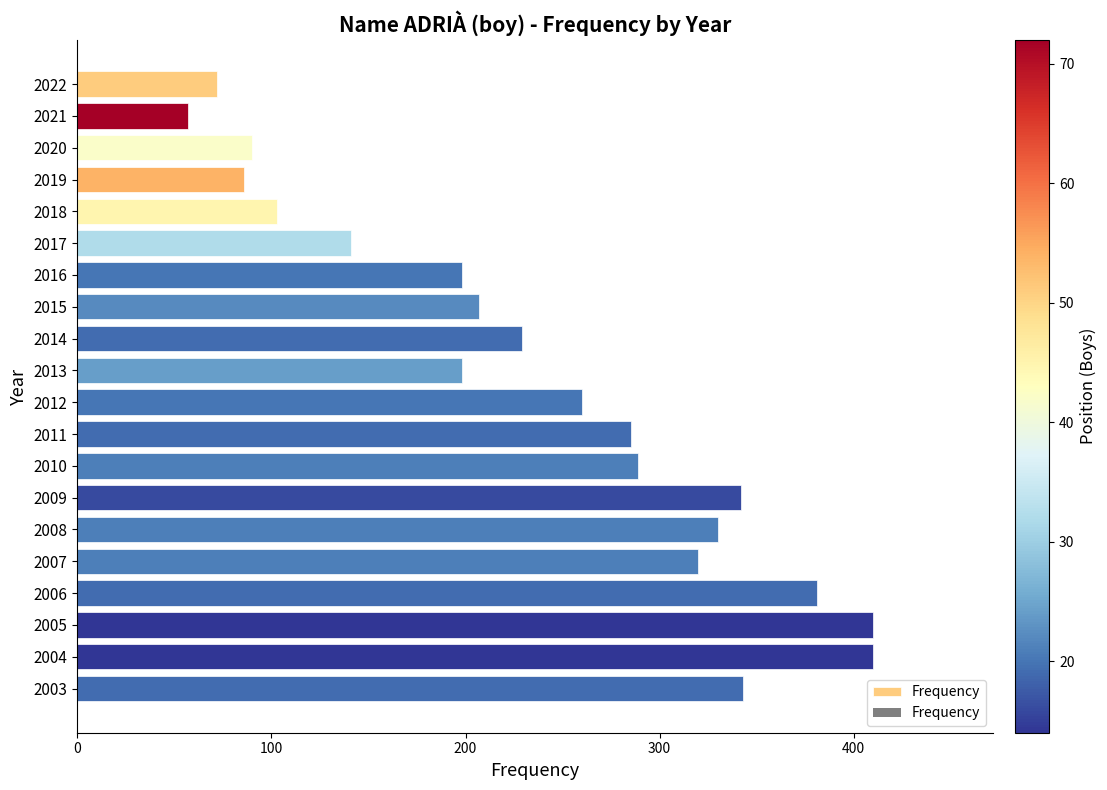

What is the value of the 9th bar from the top?

229